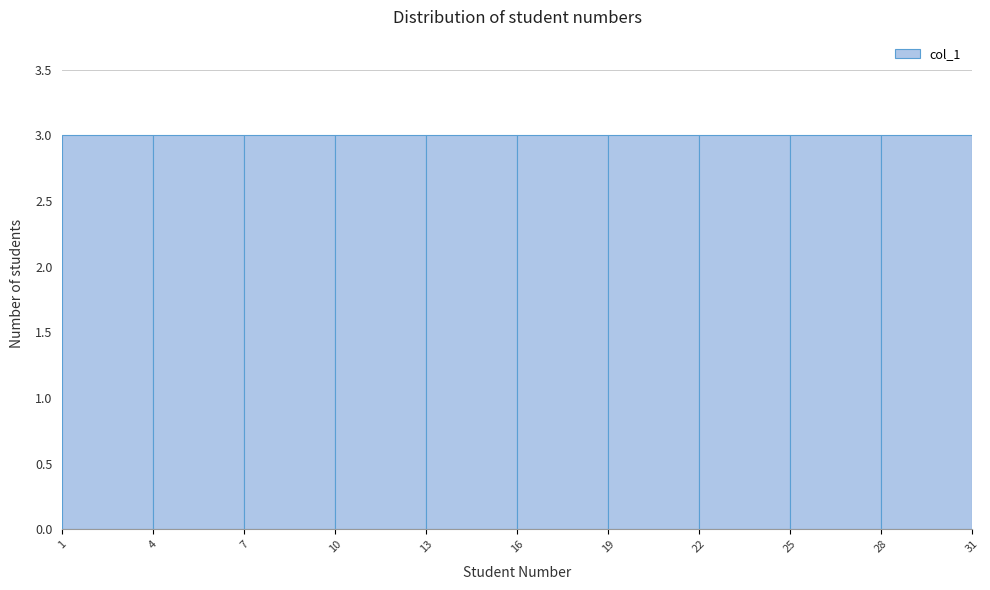

What is the height of the bar covering 19 to 22 on the x-axis? The values are not printed on the chart, so give them approximately, as read against the axis.

3